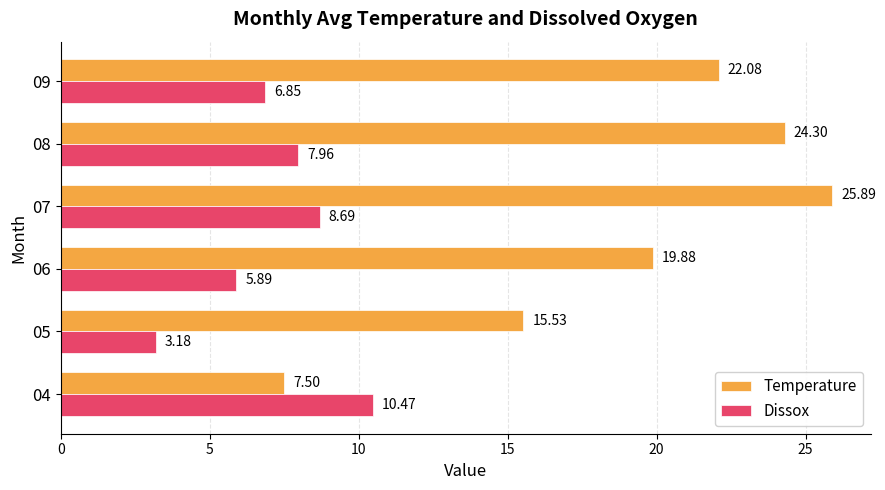

What is the difference between the second highest and second lowest values in the Temperature series?

8.8